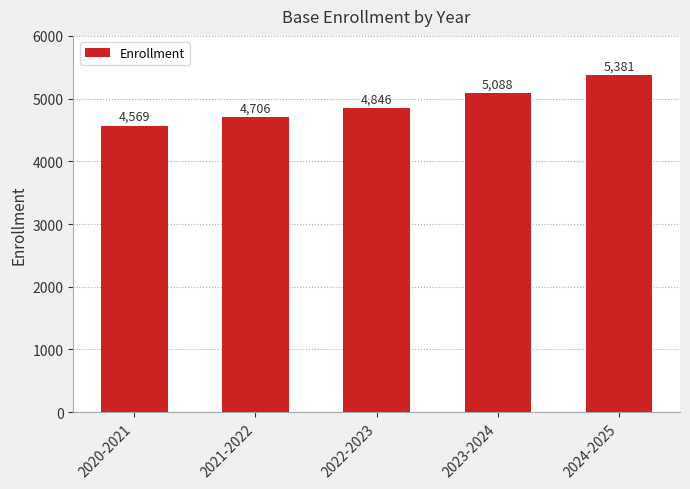

What is the difference between the second highest and second lowest values?

382